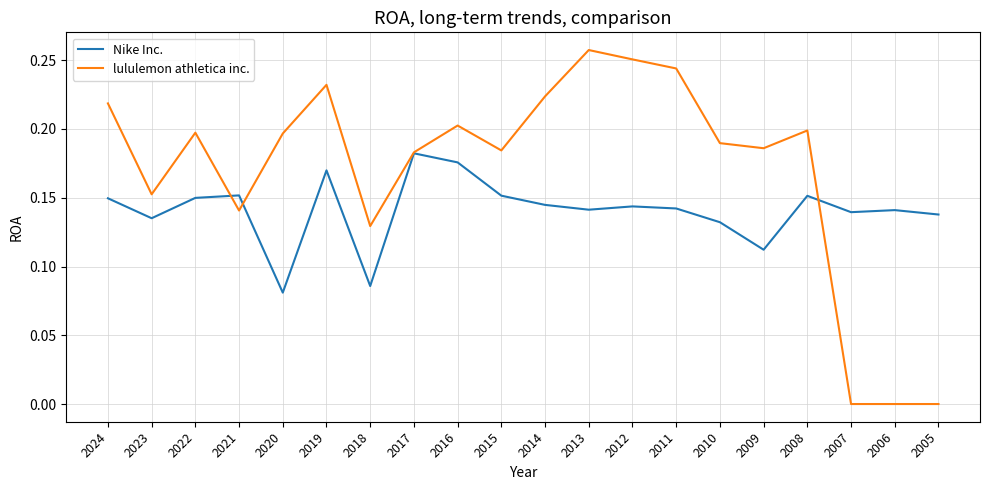

List the series in order of their overall mean, highest first.

lululemon athletica inc., Nike Inc.